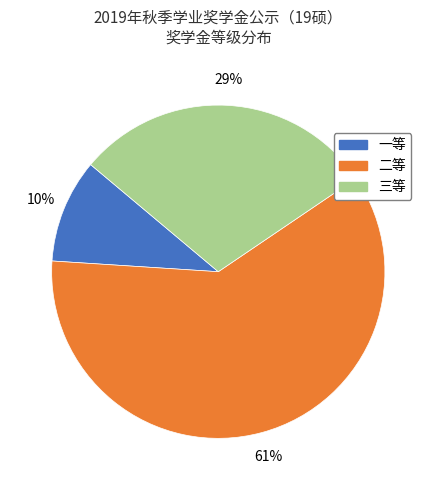

What percentage is the 二等 slice, to the nearest percent?

61%